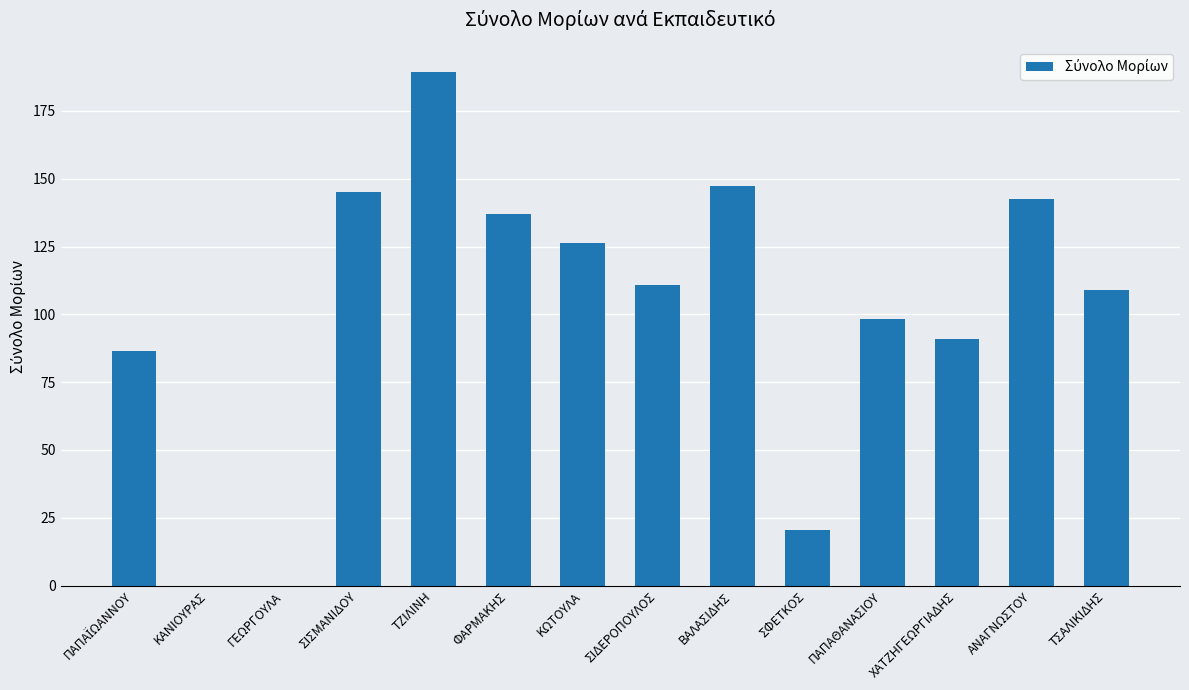

True or false: the data shows 216.5 at ΦΑΡΜΑΚΗΣ.

False